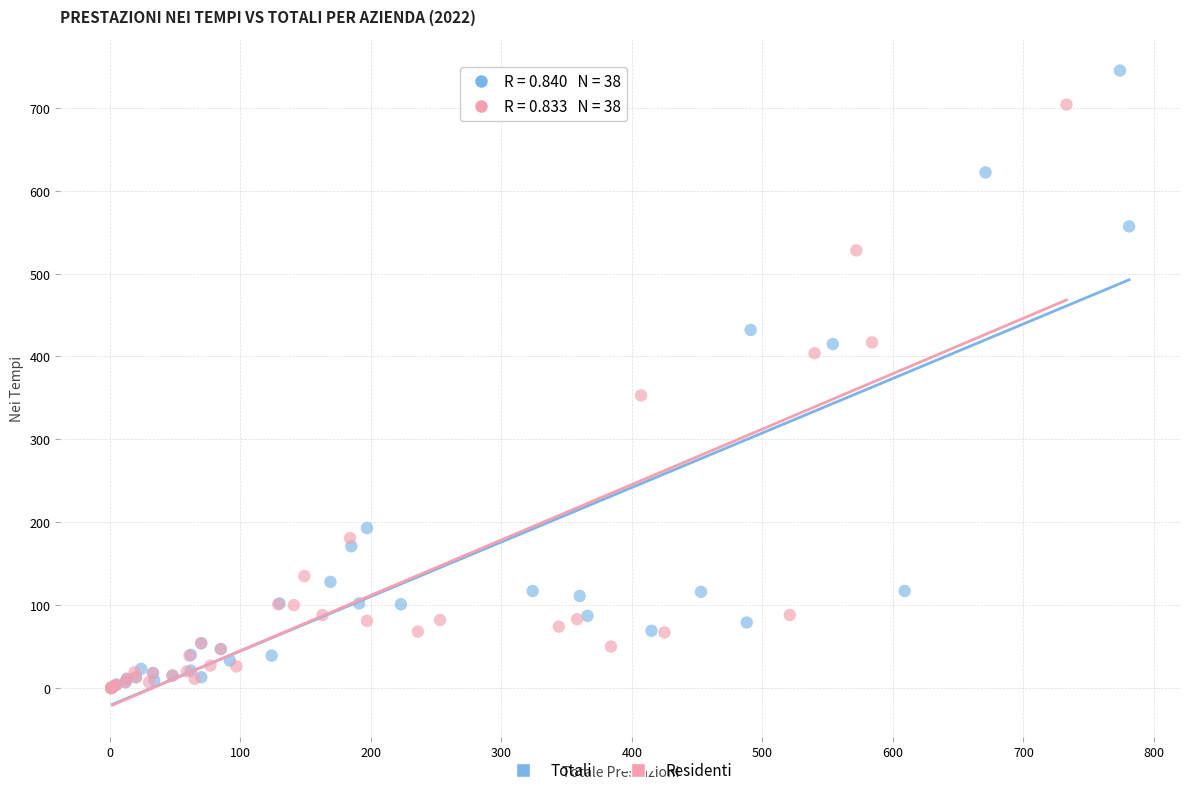

Which series has the largest Y range (max minus min)?

Totali